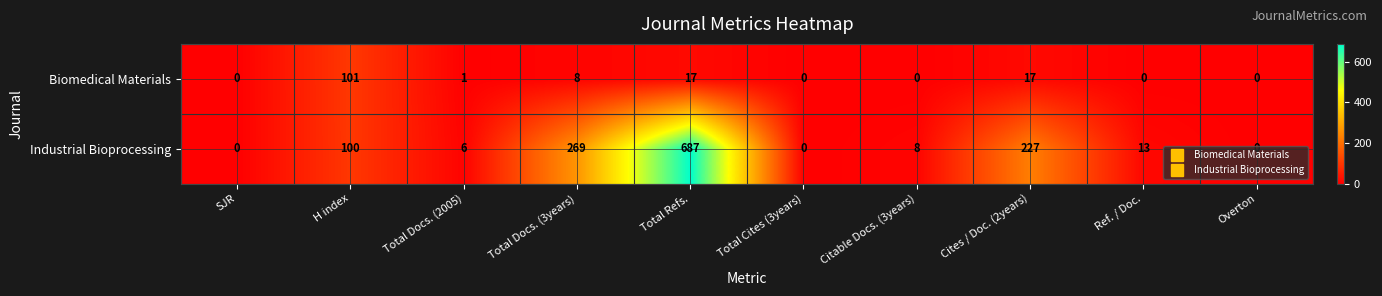

At which category is the sum across all series the highest?

Total Refs.